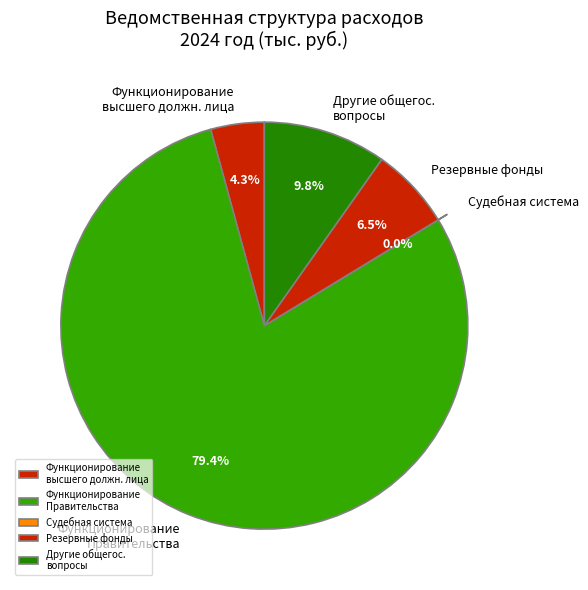

What percentage is the Функционирование Правительства slice, to the nearest percent?

79%